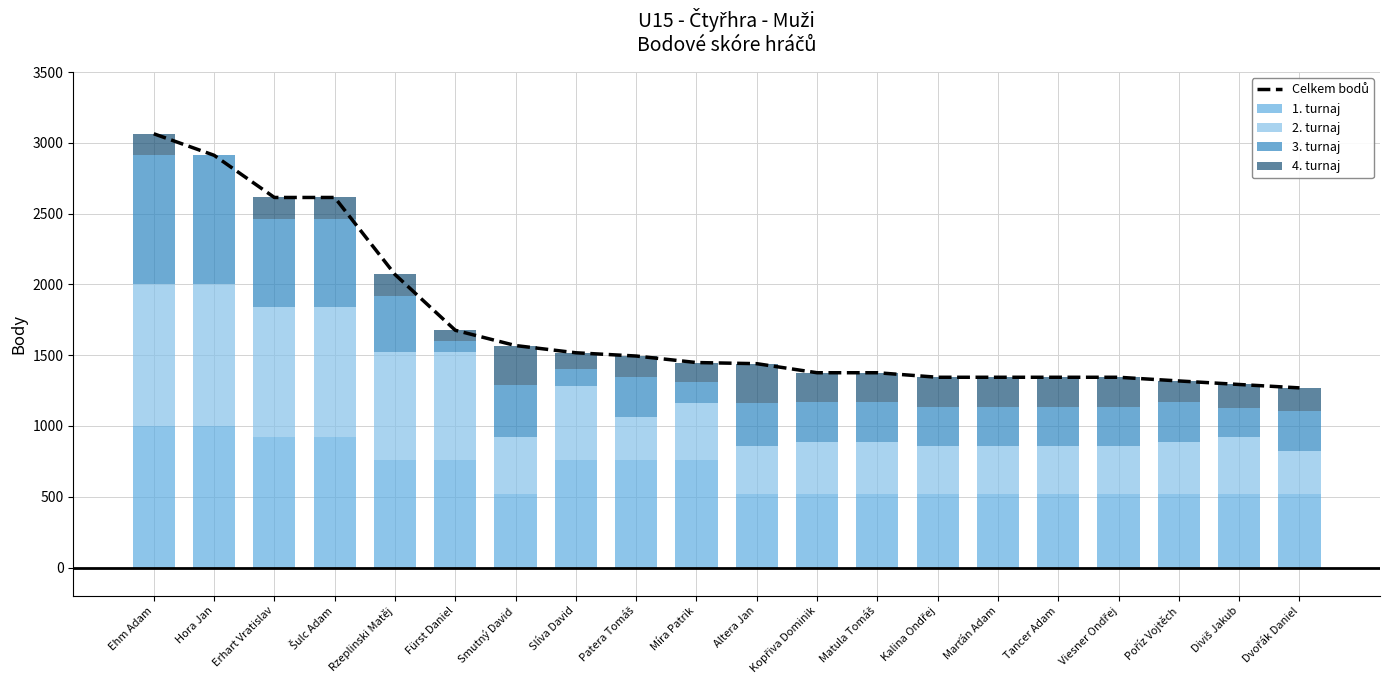

What are all the series names shown in the legend?

Celkem bodů, 1. turnaj, 2. turnaj, 3. turnaj, 4. turnaj